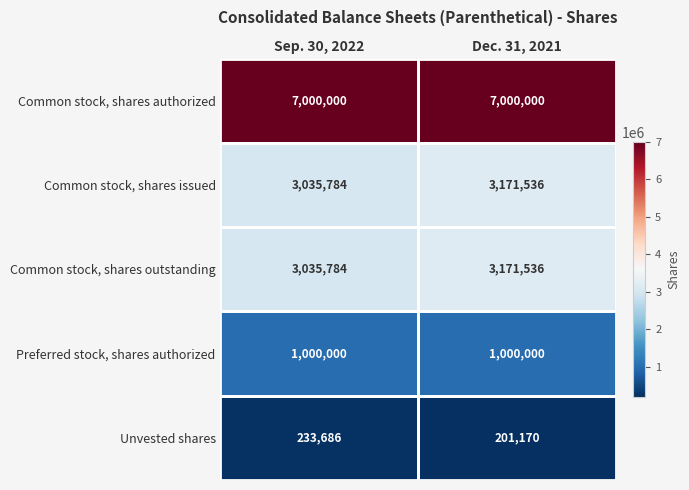

True or false: Common stock, shares authorized has a value of 7000000 at Dec. 31, 2021.

True